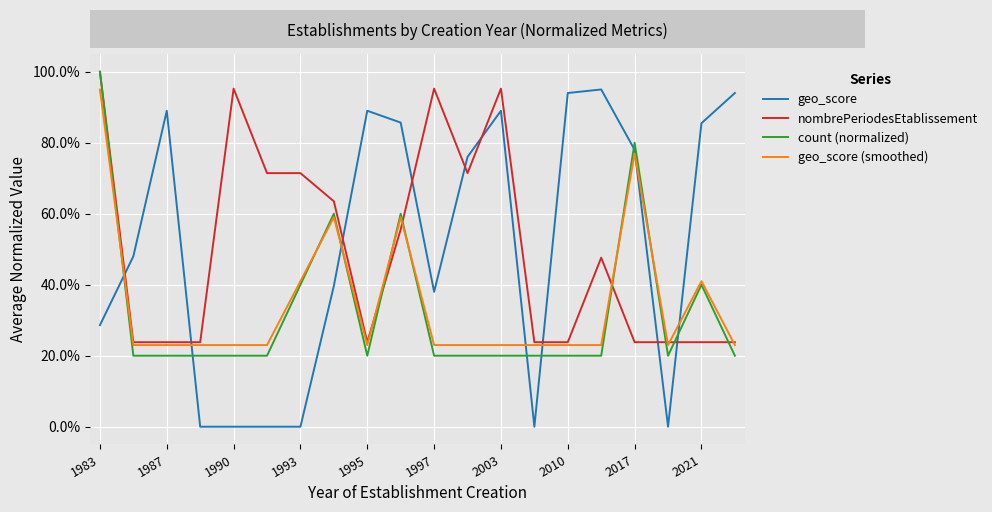

Does the chart have visible grid lines?

Yes